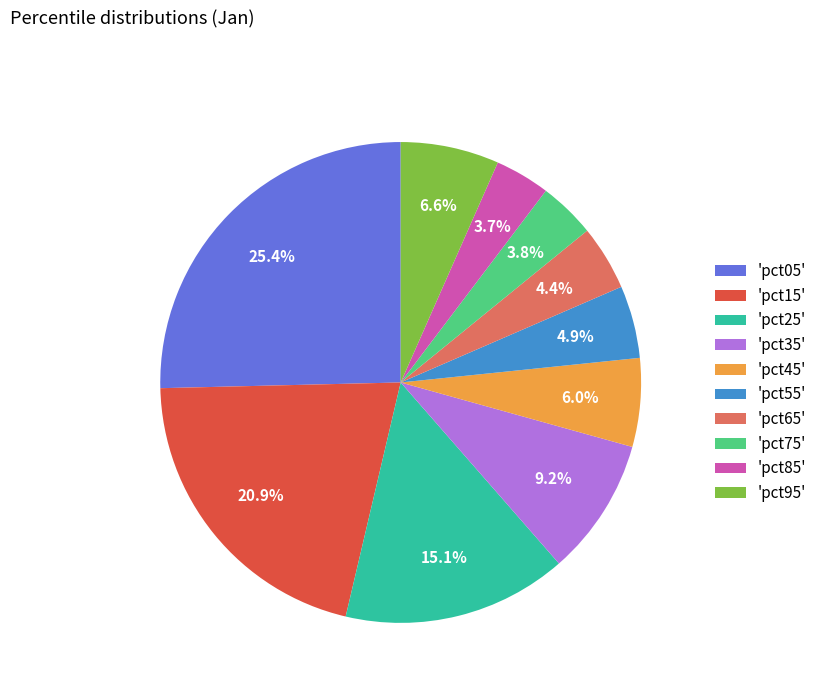

Which category has the biggest portion of the pie?

'pct05'